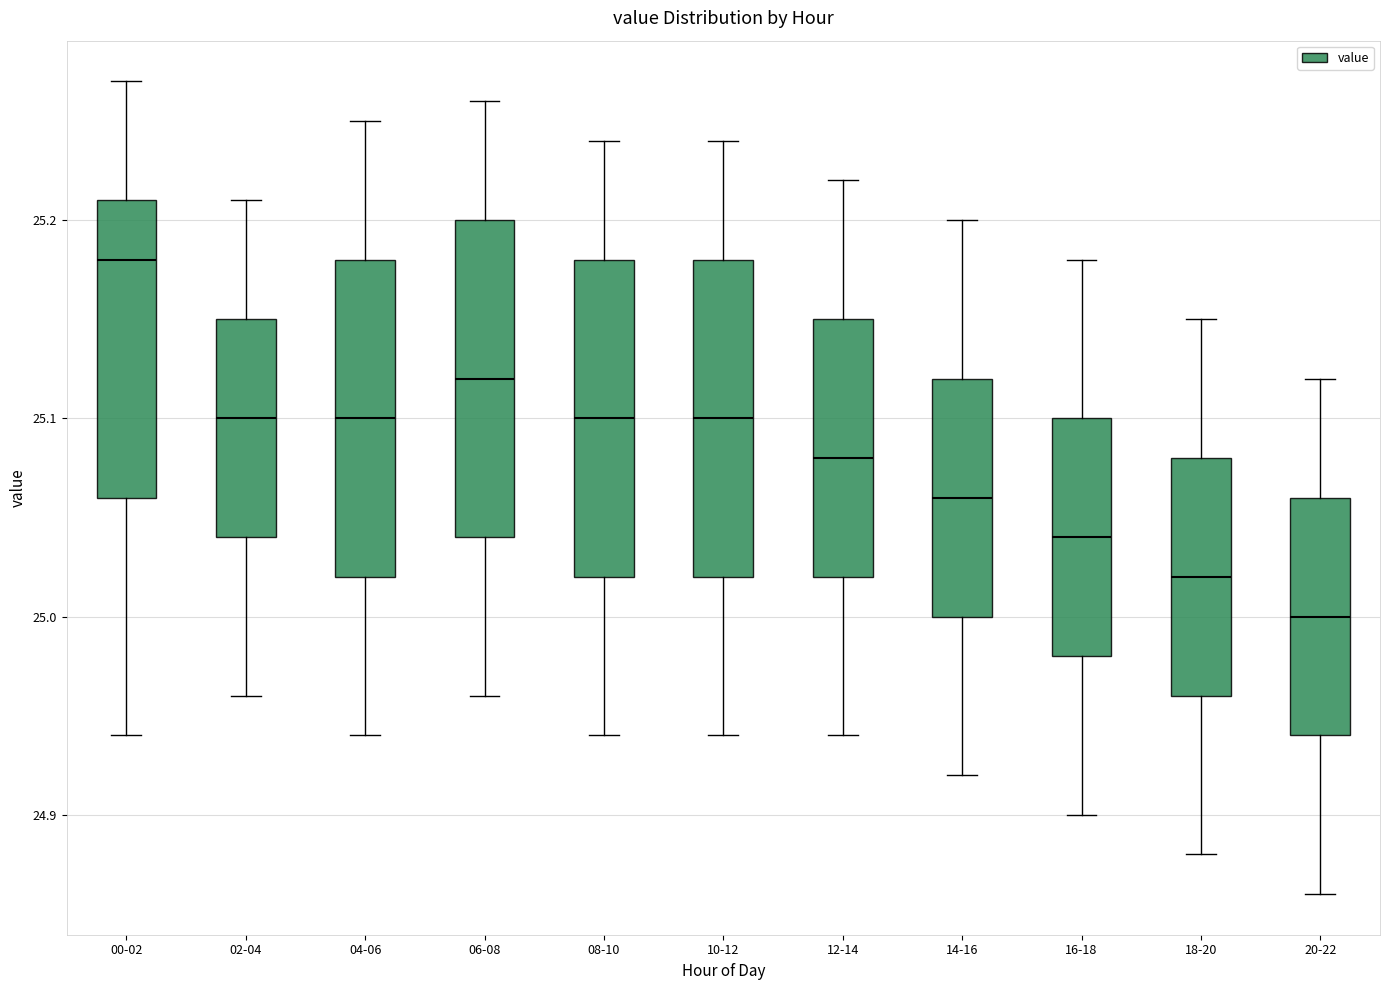

Which box has the highest median line?

00-02